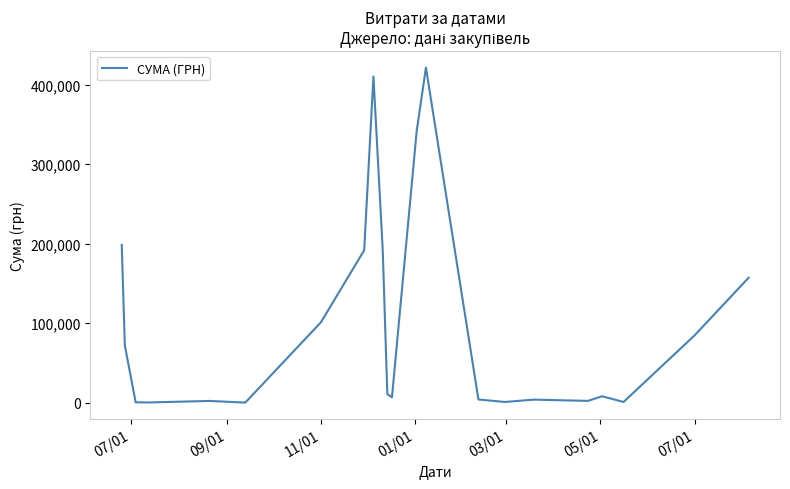

What is the maximum value shown in the chart?

421457.6